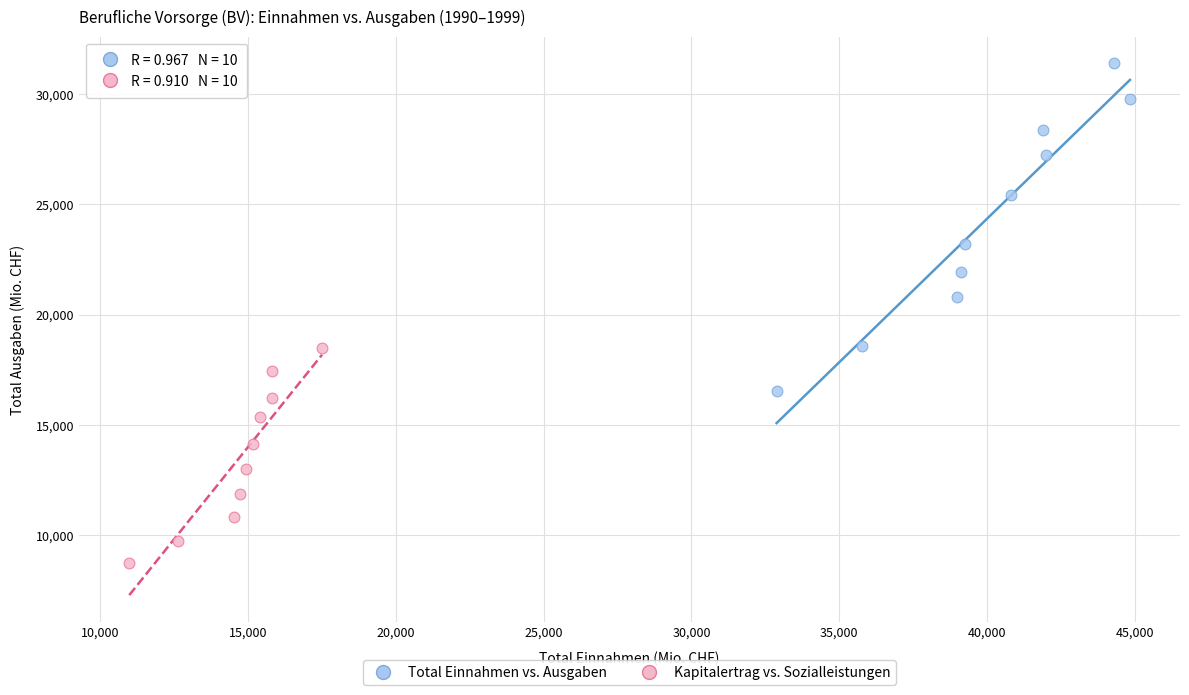

Which series has the largest Y range (max minus min)?

Total Einnahmen vs. Ausgaben